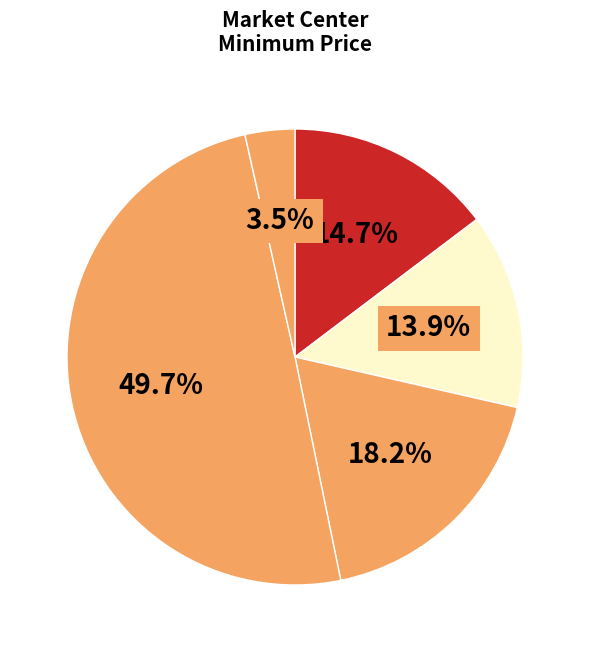

Count the number of slices in the pie.

5